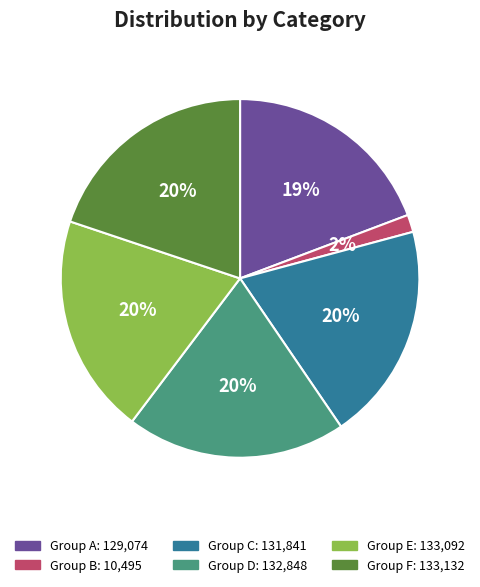

Is there any slice that represents more than half of the pie?

No